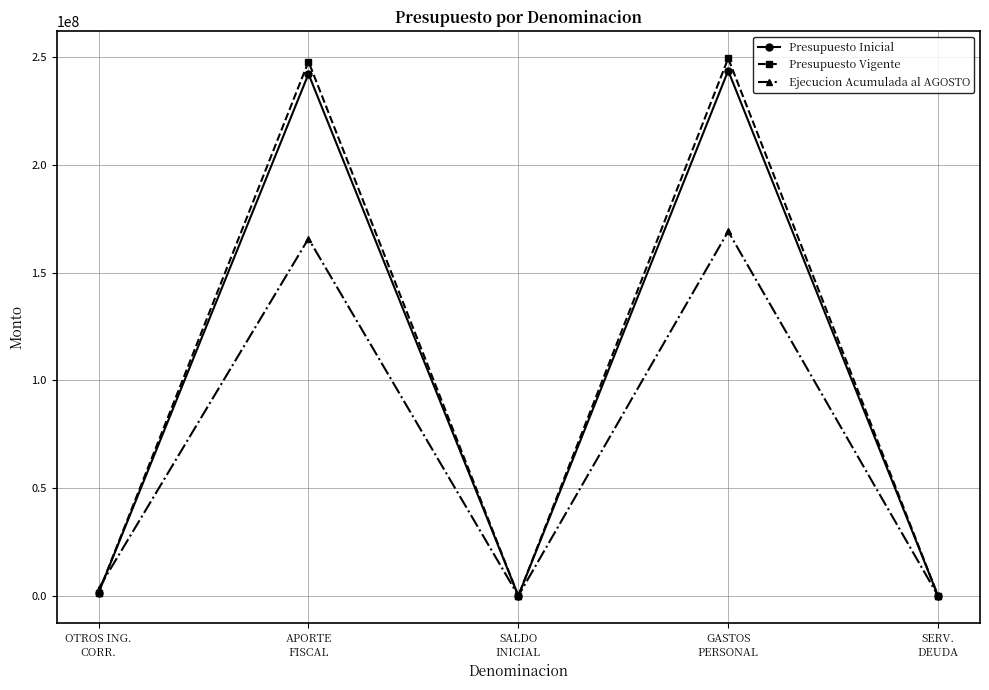

How many values in the Presupuesto Vigente series are below 1514863?

2